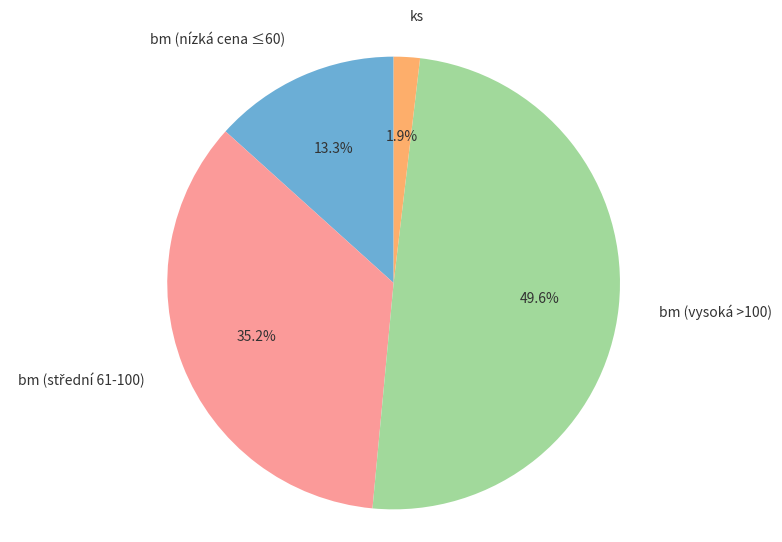

Do bm (vysoká >100) and bm (nízká cena ≤60) together represent more than half of the pie?

Yes